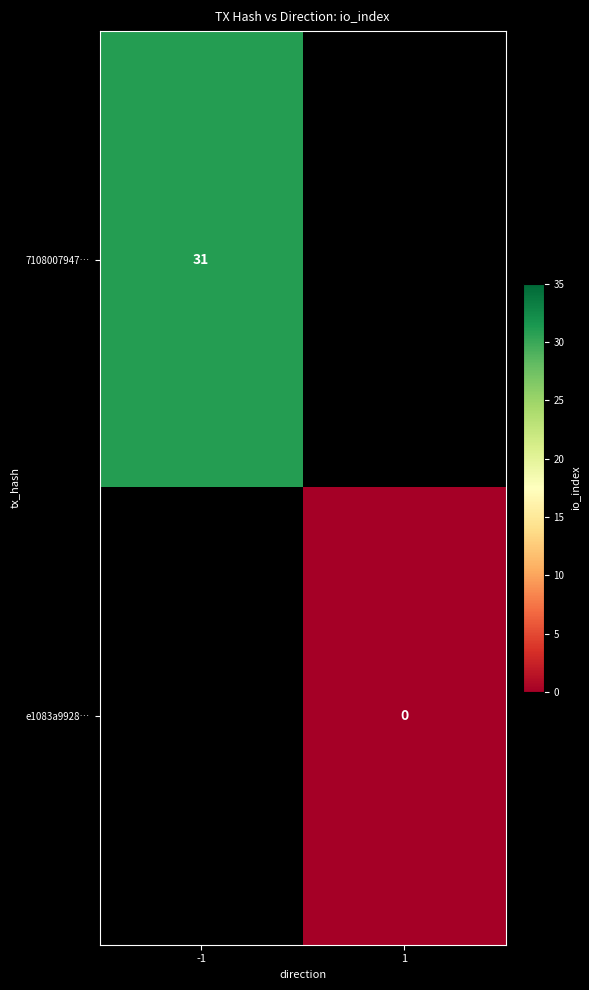

The value of 7108007947… at -1 is 31. True or false?

True